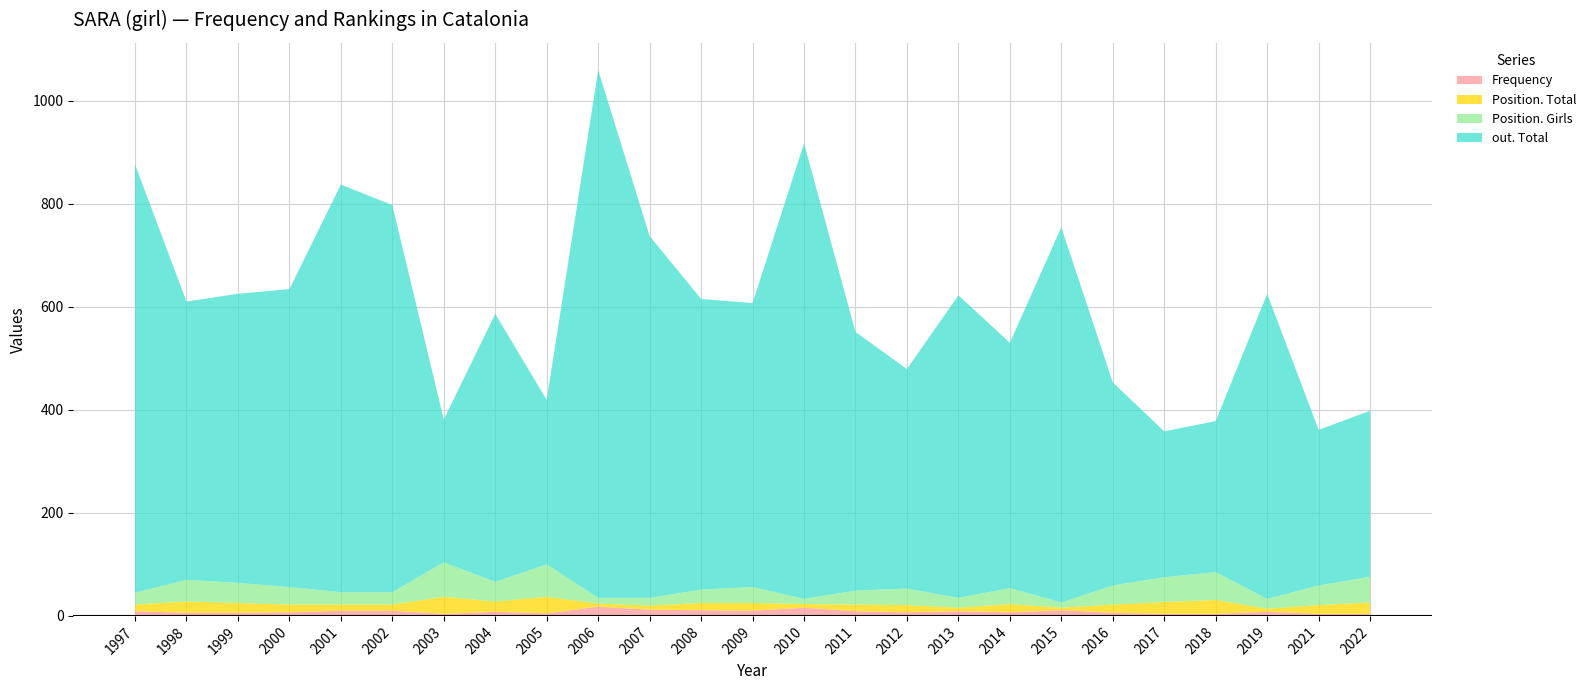

Reading left to right, list all the values displayed in this chart.

Frequency: 1997=9	1998=6	1999=6	2000=7	2001=10	2002=10	2003=4	2004=8	2005=5	2006=18	2007=12	2008=11	2009=10	2010=16	2011=9	2012=7	2013=9	2014=7	2015=11	2016=6	2017=4	2018=4	2019=8	2021=4	2022=4
Position. Total: 1997=23	1998=42	1999=39	2000=34	2001=24	2002=24	2003=67	2004=38	2005=63	2006=11	2007=15	2008=26	2009=31	2010=10	2011=27	2012=32	2013=19	2014=31	2015=10	2016=37	2017=48	2018=54	2019=19	2021=38	2022=50
Position. Girls: 1997=13	1998=22	1999=19	2000=15	2001=12	2002=12	2003=33	2004=20	2005=32	2006=6	2007=8	2008=14	2009=15	2010=7	2011=13	2012=14	2013=7	2014=16	2015=5	2016=16	2017=23	2018=27	2019=6	2021=17	2022=22
out. Total: 1997=831	1998=540	1999=561	2000=578	2001=791	2002=751	2003=277	2004=520	2005=319	2006=1024	2007=702	2008=564	2009=551	2010=884	2011=502	2012=426	2013=587	2014=476	2015=728	2016=394	2017=283	2018=293	2019=592	2021=302	2022=322